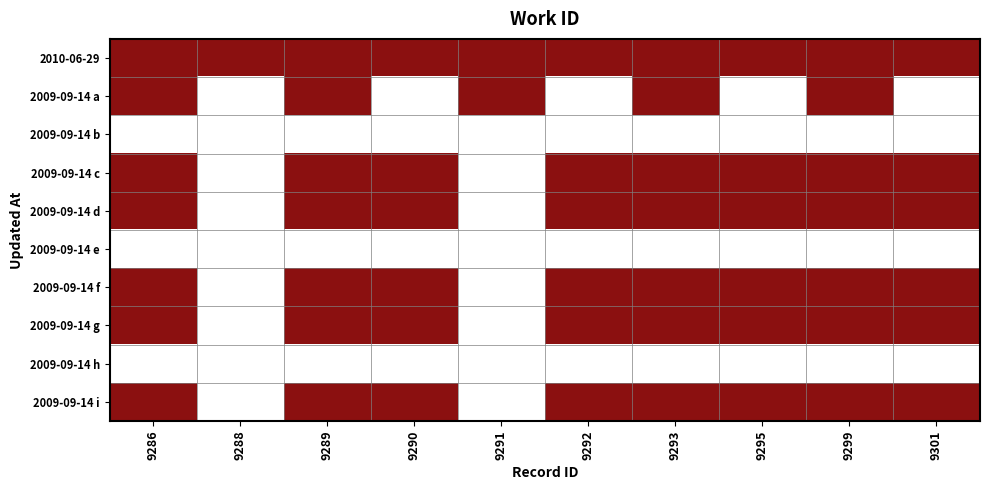

Which label corresponds to the smallest value in the chart?

9288